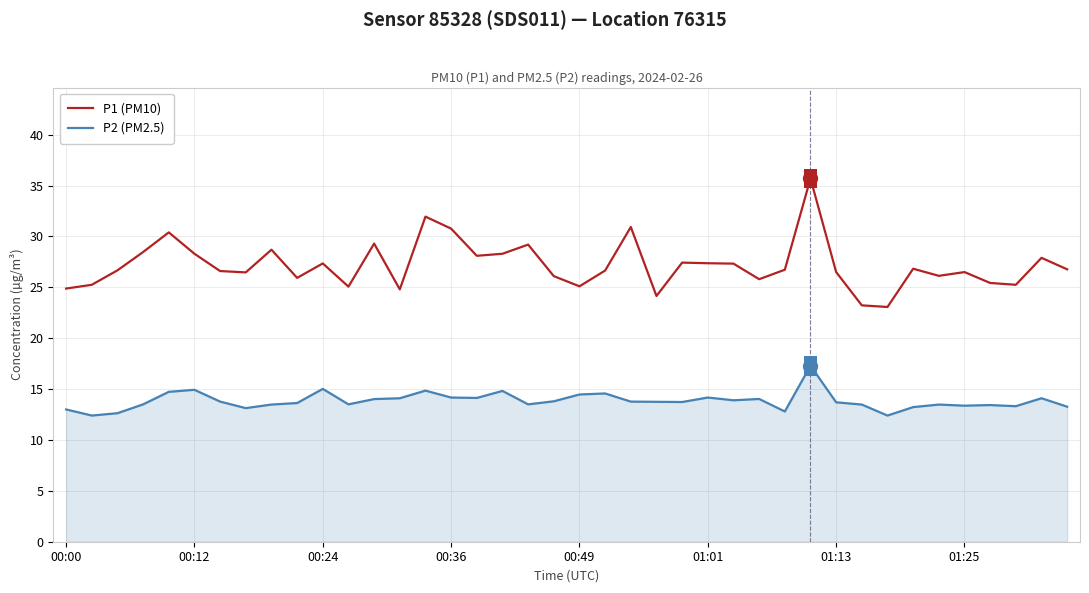

What is the highest value of the P2 (PM2.5) series?

17.3